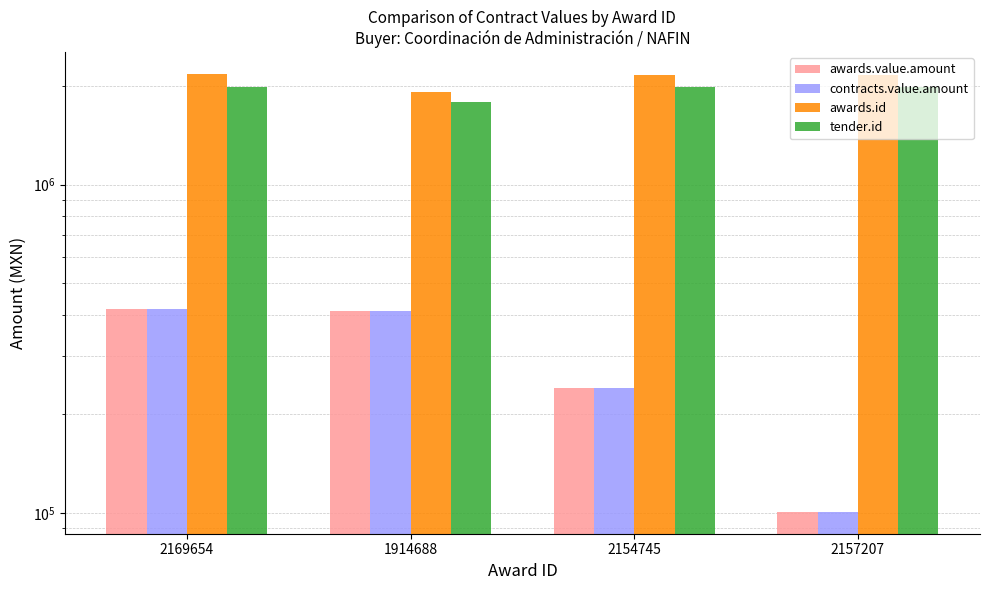

What is the difference between the highest and lowest values at 1914688?

1501888